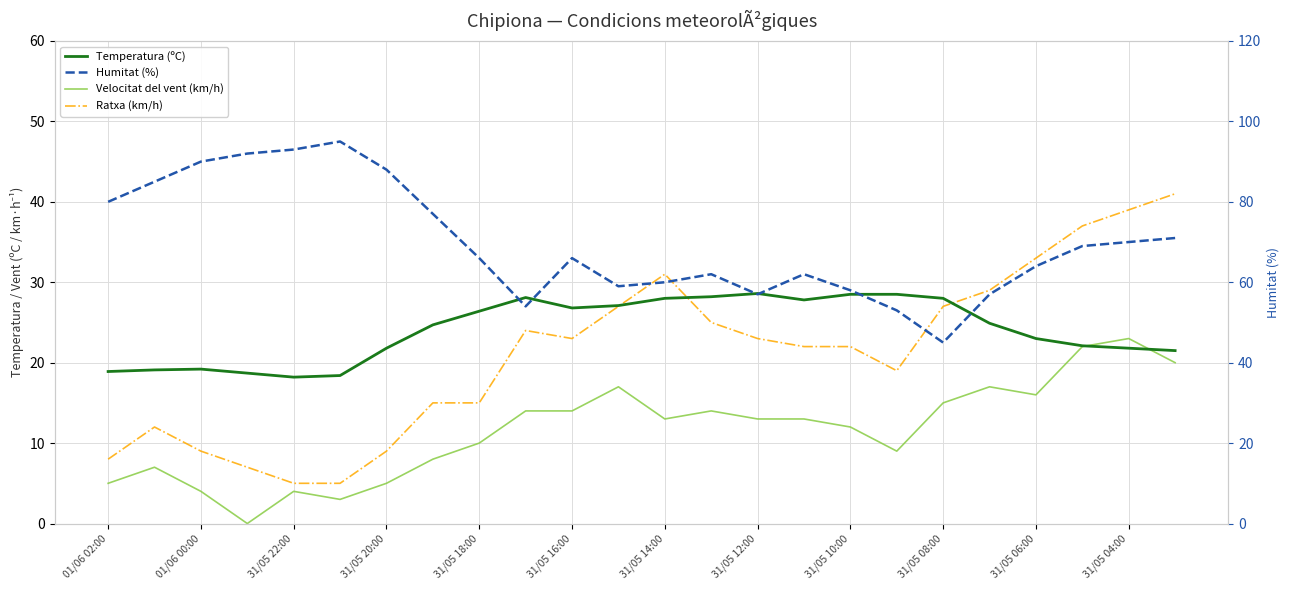

Is this an area chart (filled region under the line)?

No